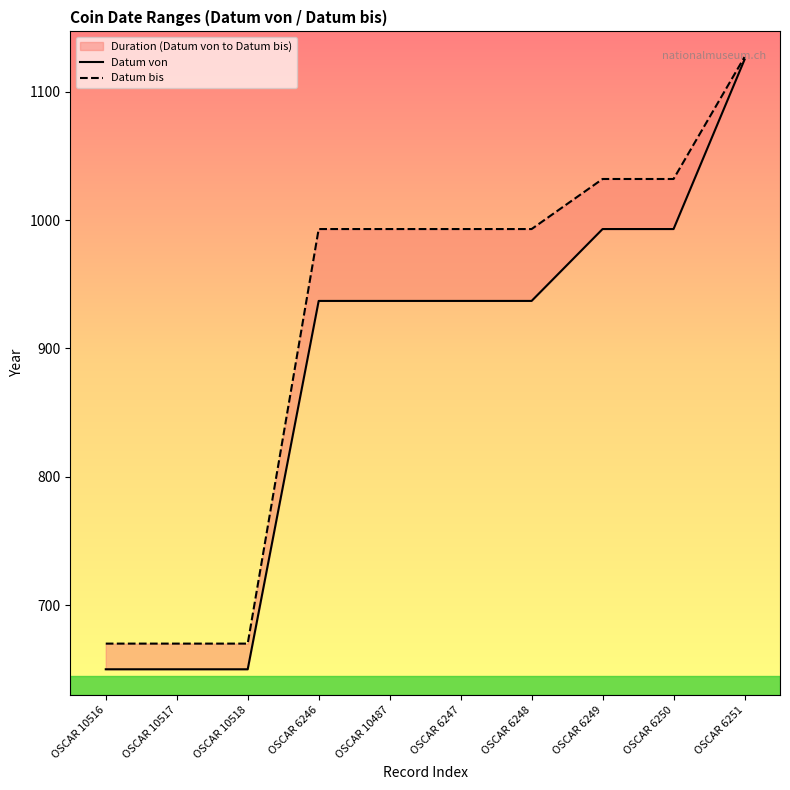

What position from the right is OSCAR 6250?

2